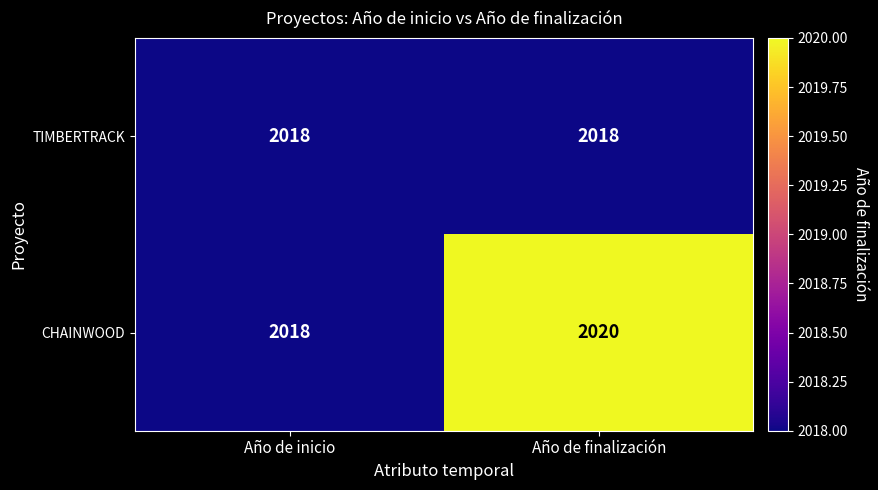

What is the spread (max minus min) of values at Año de finalización?

2